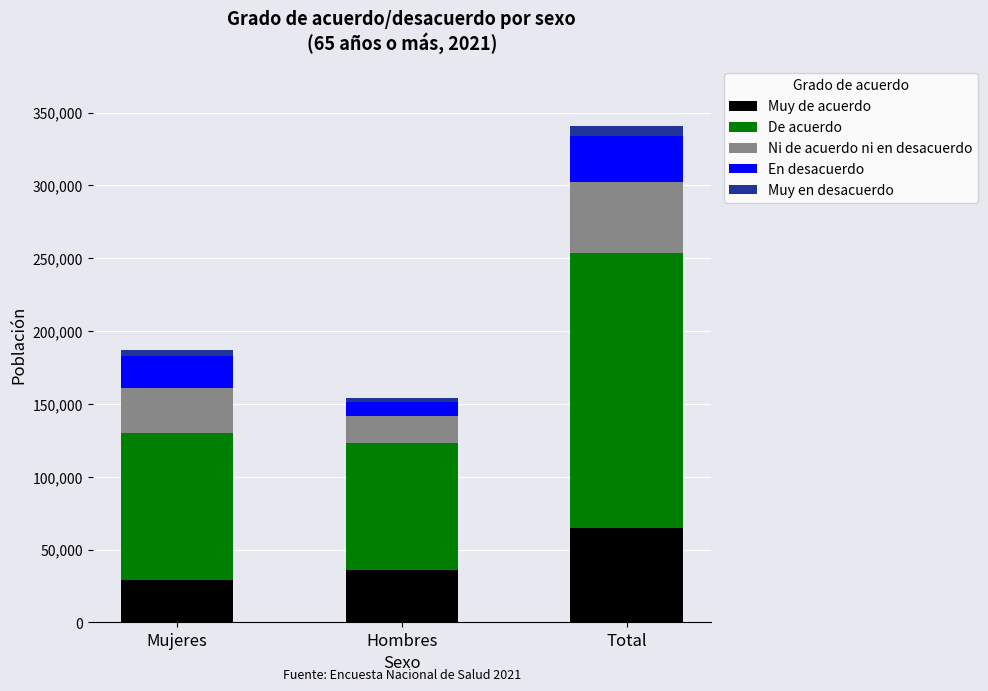

Where is Muy de acuerdo nearest to the value 46884?

Hombres